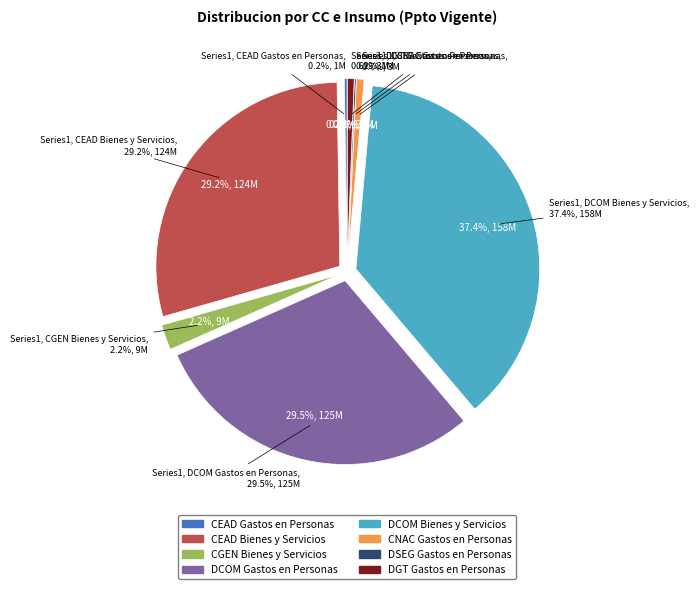

To the nearest percent, what portion does DCOM Gastos en Personas represent?

30%